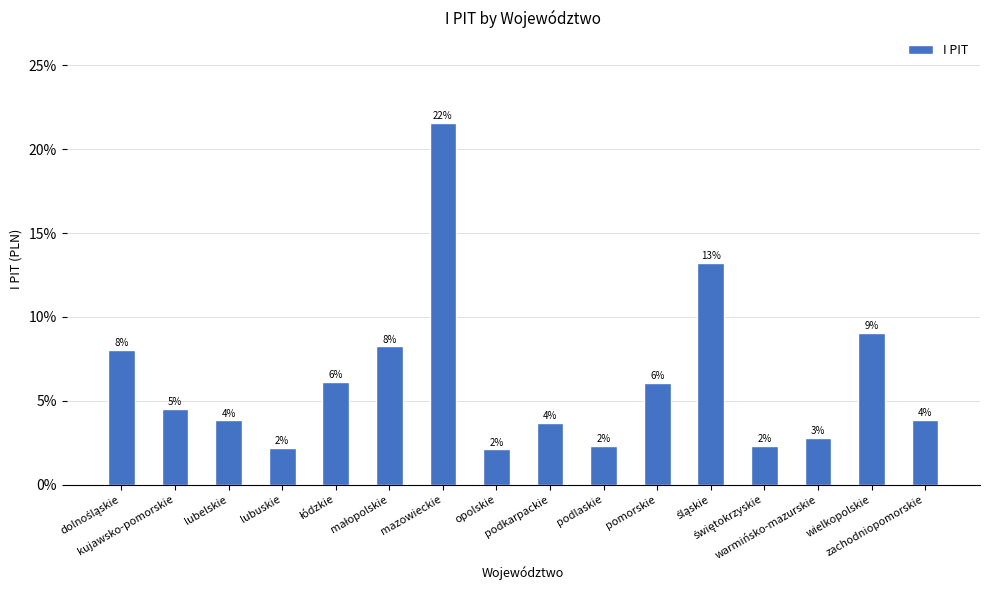

Is it true that the value at opolskie is 2.1?

True